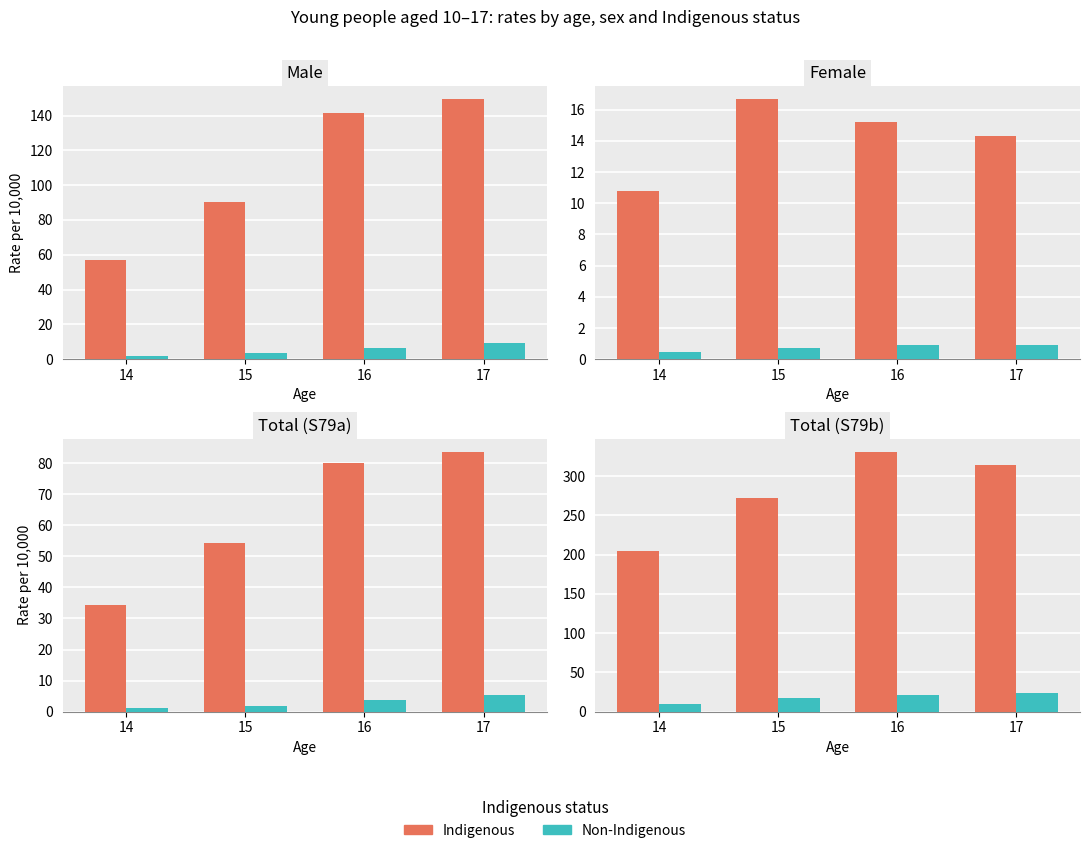

What is the difference between the Indigenous values at 15 and 14?

67.7